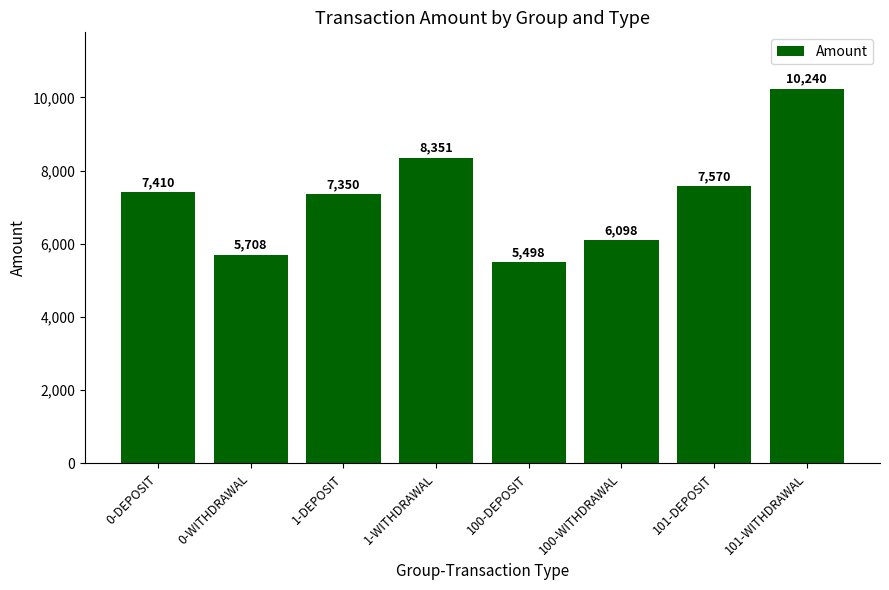

Reading right to left, what are all the values shown in this chart?

10240	7570	6098	5498	8351	7350	5708	7410